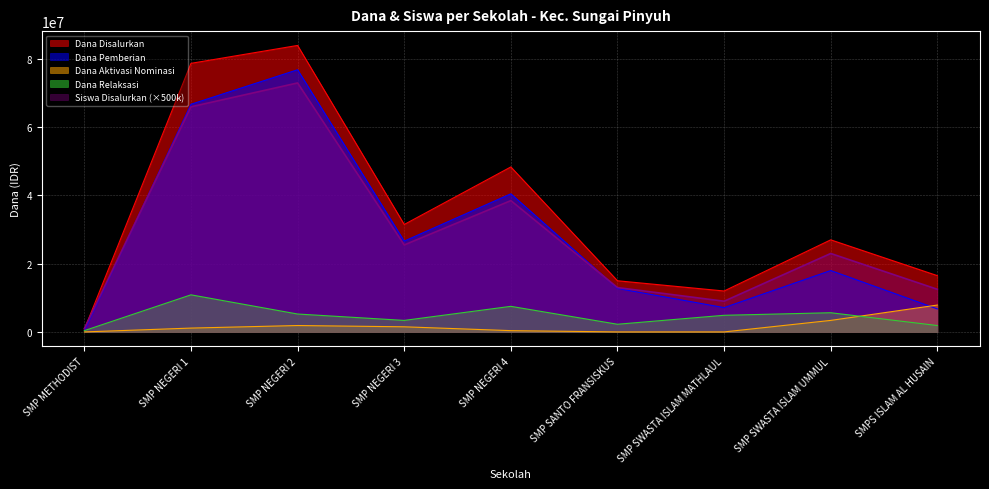

What is the label of the 2nd point from the left?

SMP NEGERI 1